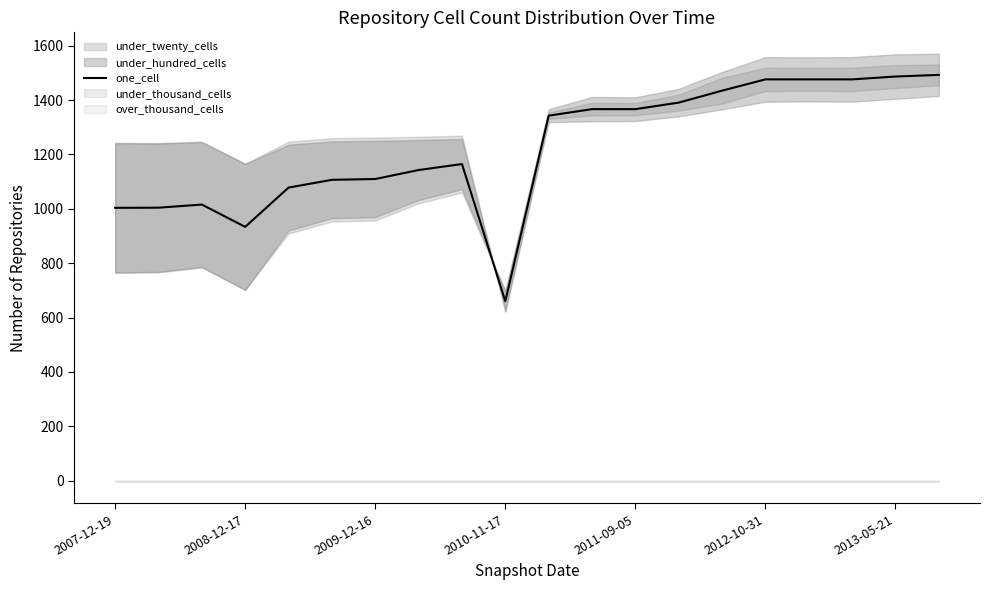

What is the sum of all values?

24525.0